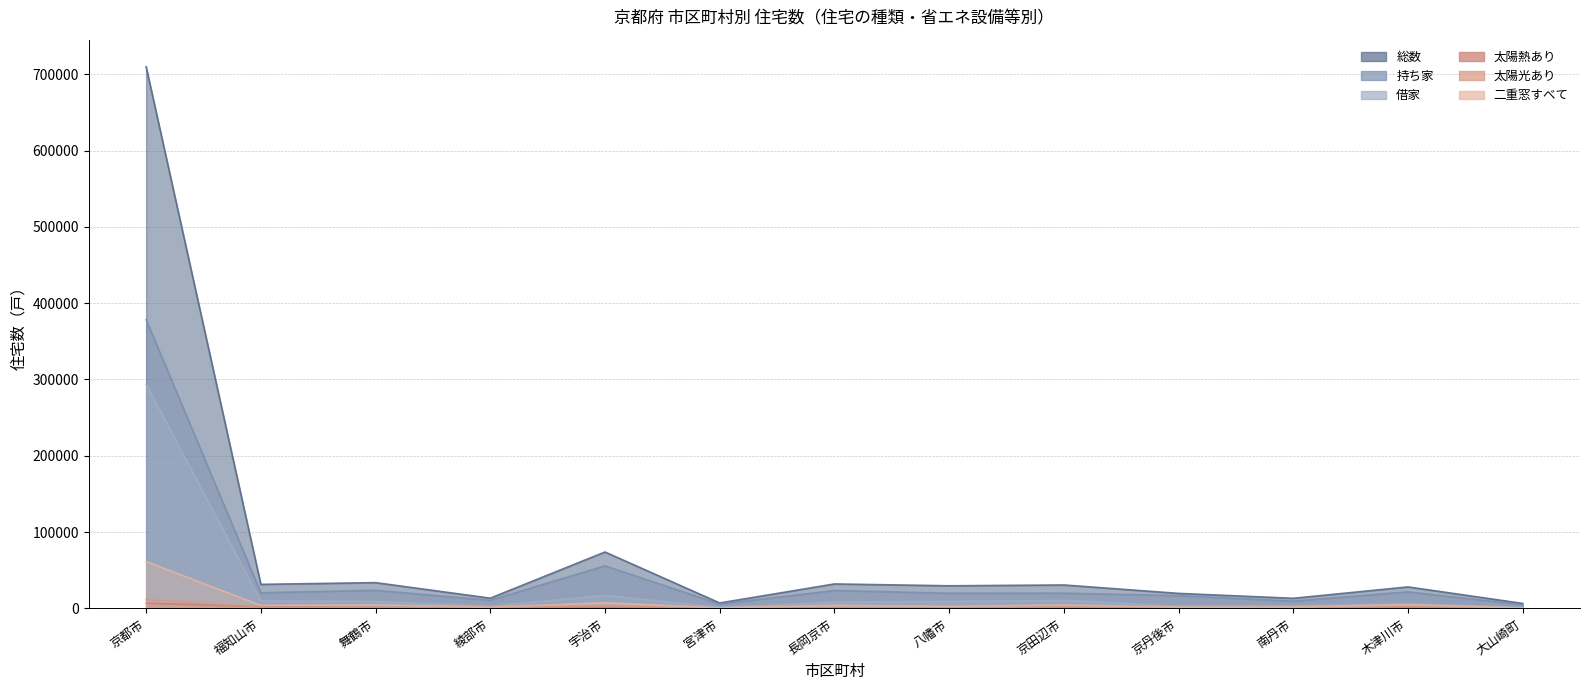

Count the number of data series in this chart.

6